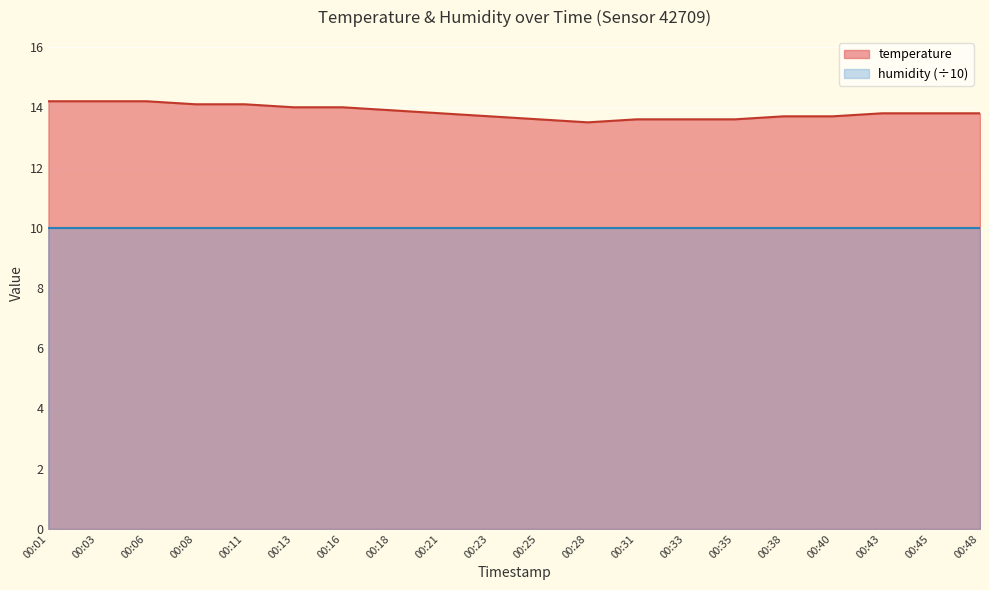

Where is the data nearest to the value 13?

00:28